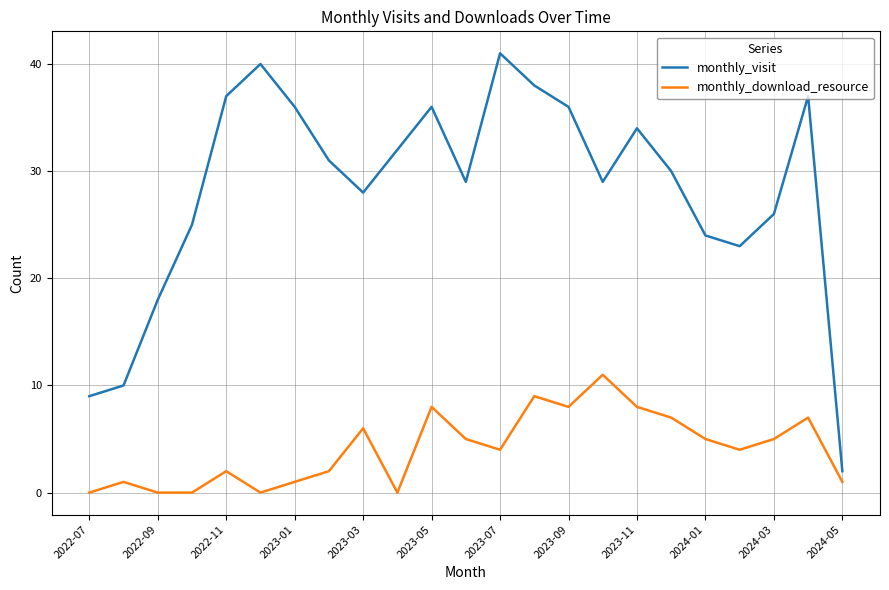

What is the lowest value of the monthly_visit series?

2